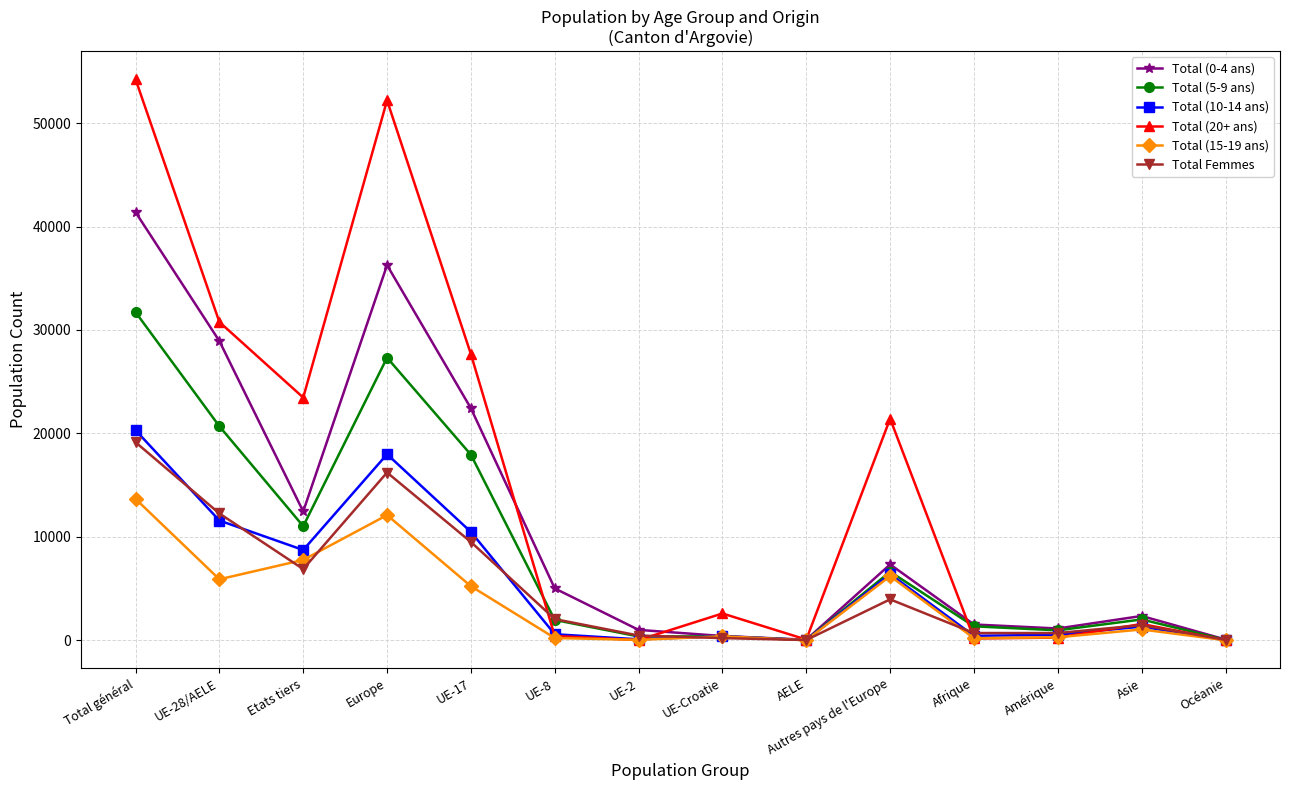

What is the sum of the Total (10-14 ans) values at AELE and UE-Croatie?

418